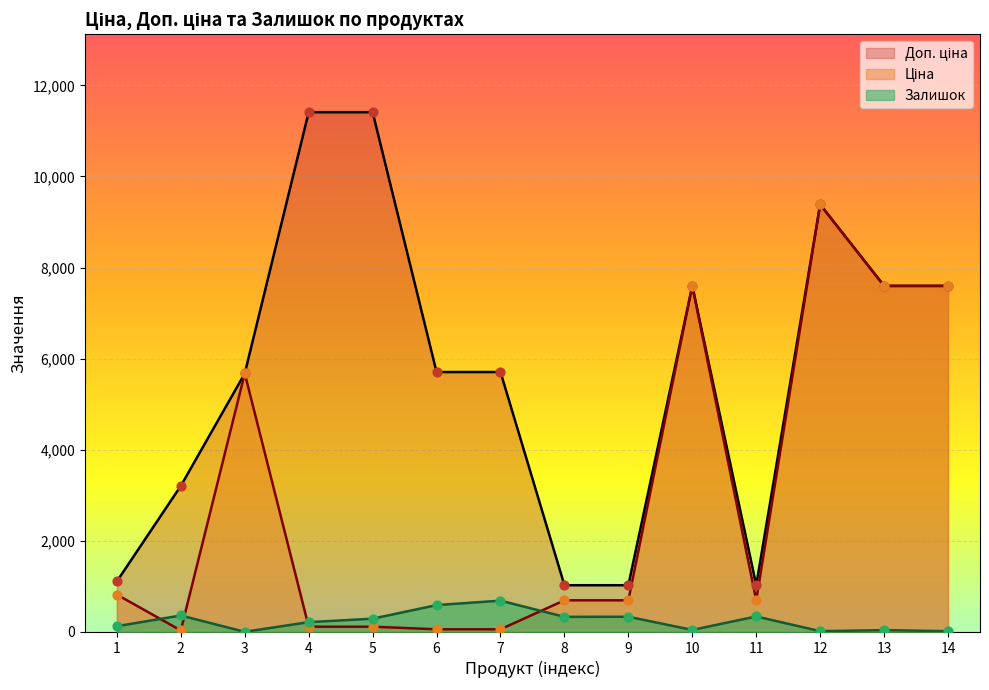

Which series has the largest total across all categories?

Доп. ціна